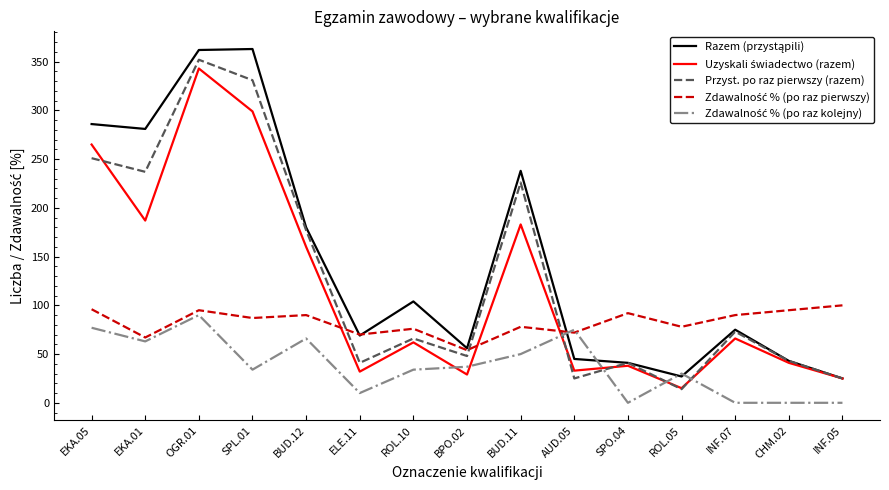

Is it true that Przyst. po raz pierwszy (razem) equals 226 at BUD.11?

True